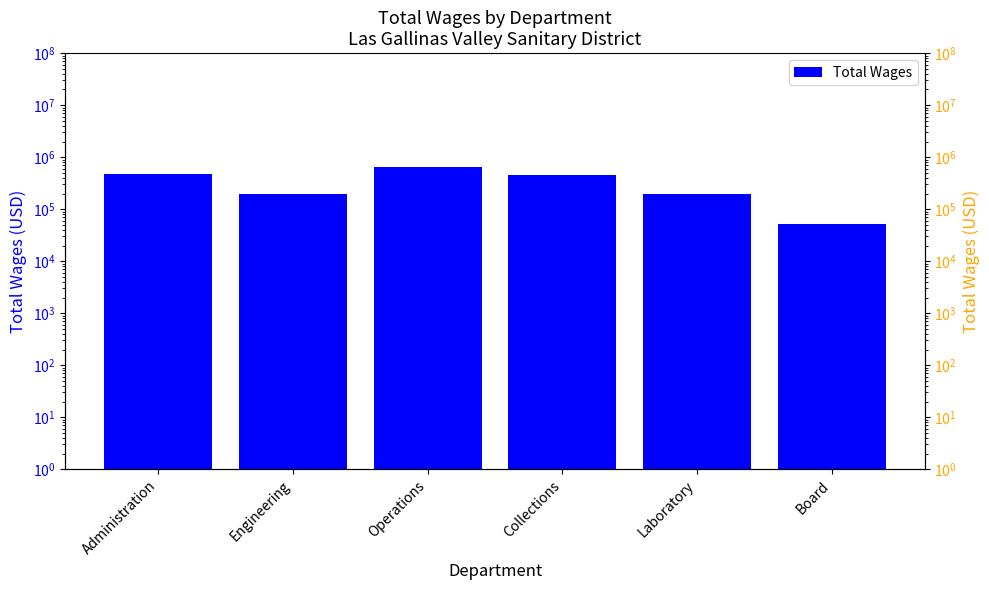

What is the sum of all values?

2011402